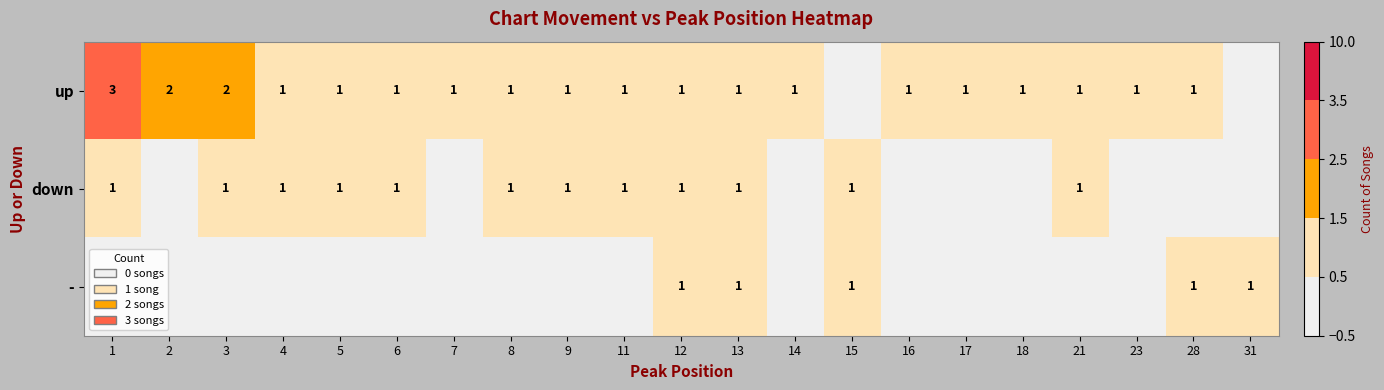

True or false: up has a value of 2 at 3.

True